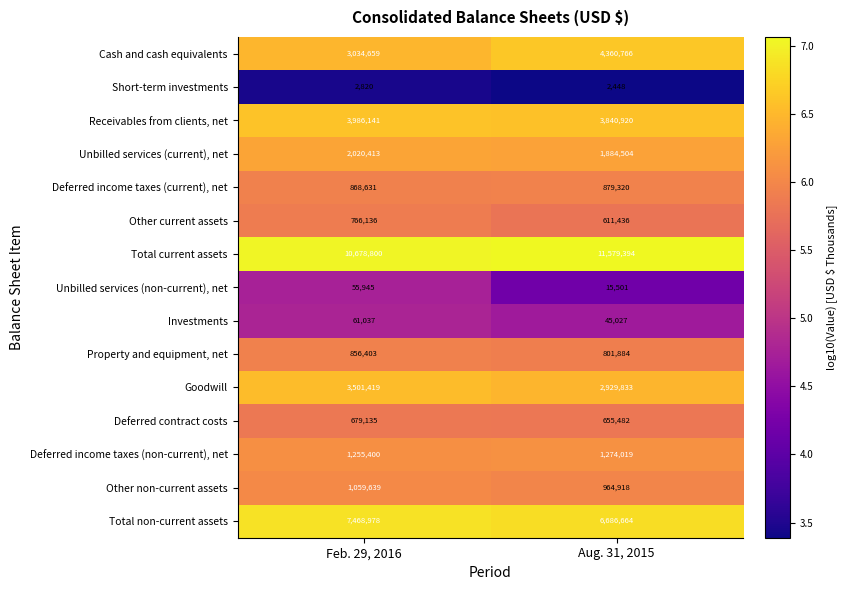

Is it true that Deferred contract costs equals 679135 at Feb. 29, 2016?

True